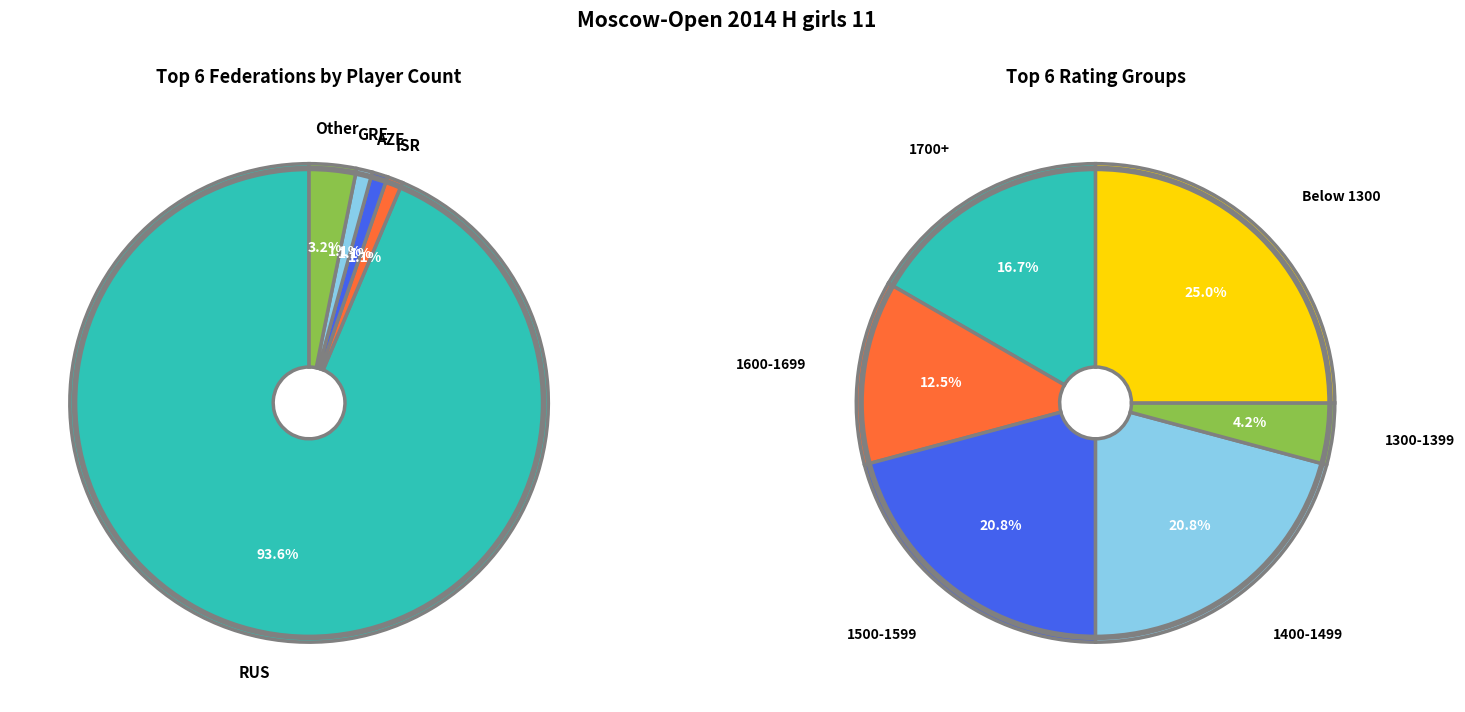

To the nearest percent, what portion does GRE represent?

1%